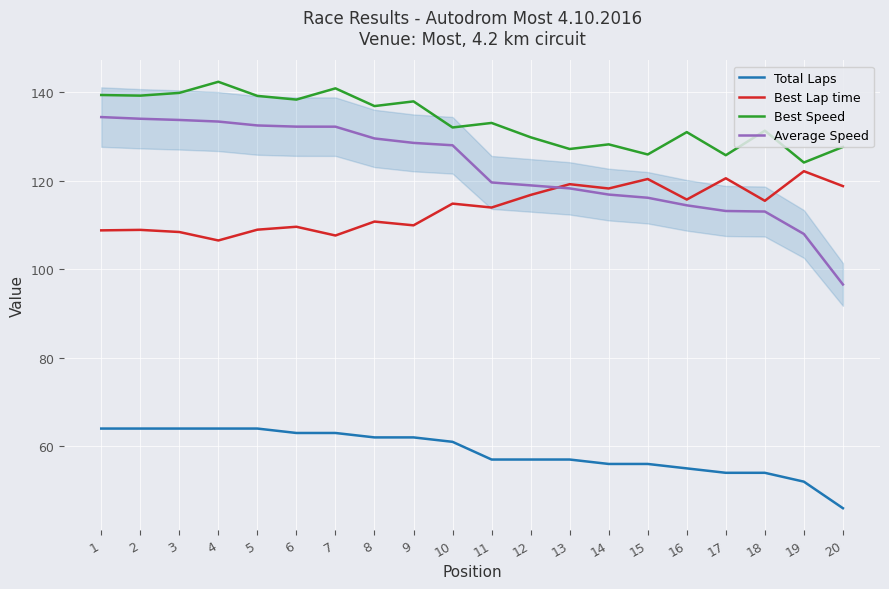

What value does the Total Laps series have at 2?

64.0